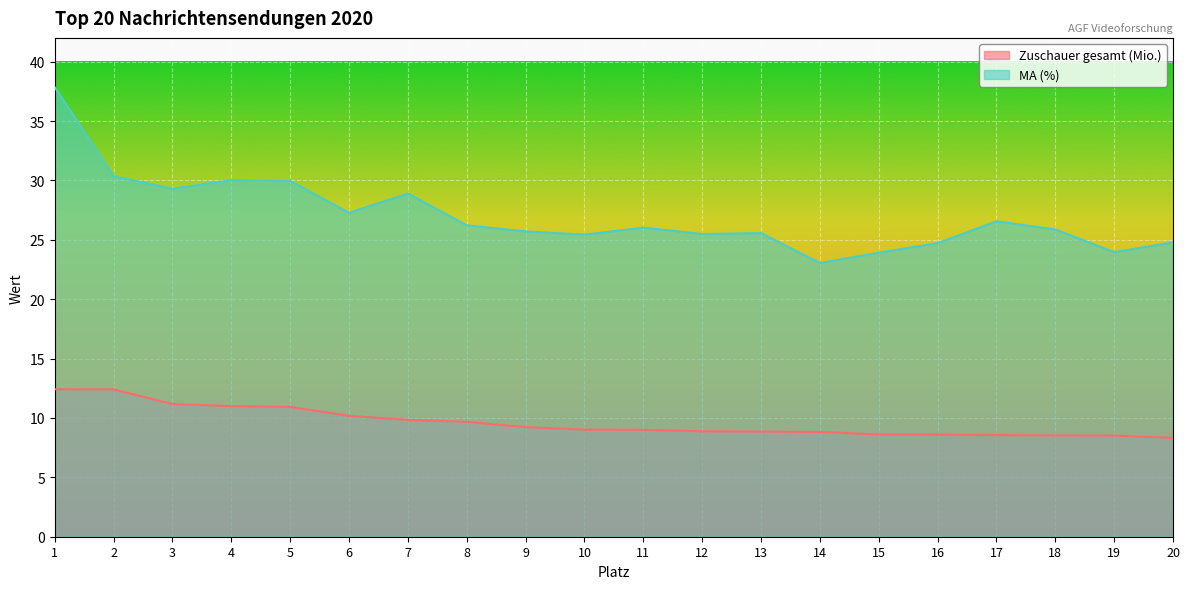

At which category is the sum across all series the highest?

1